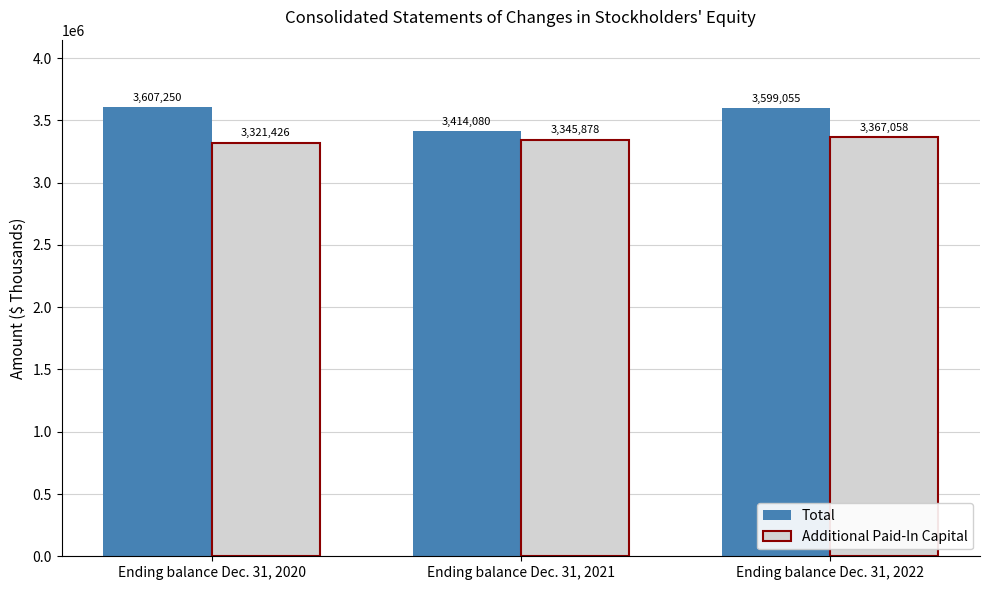

Which series has the largest range (max minus min)?

Total